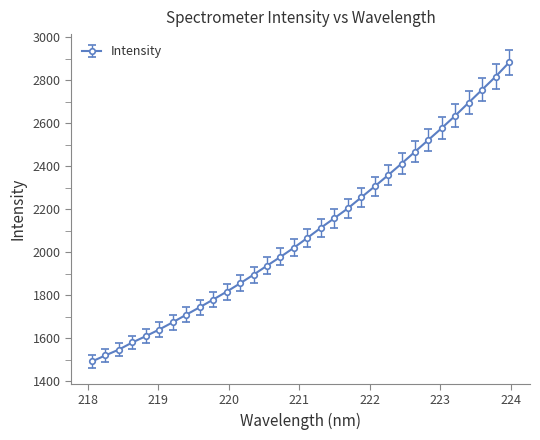

What is the value of the 20th point from the left?

2203.6